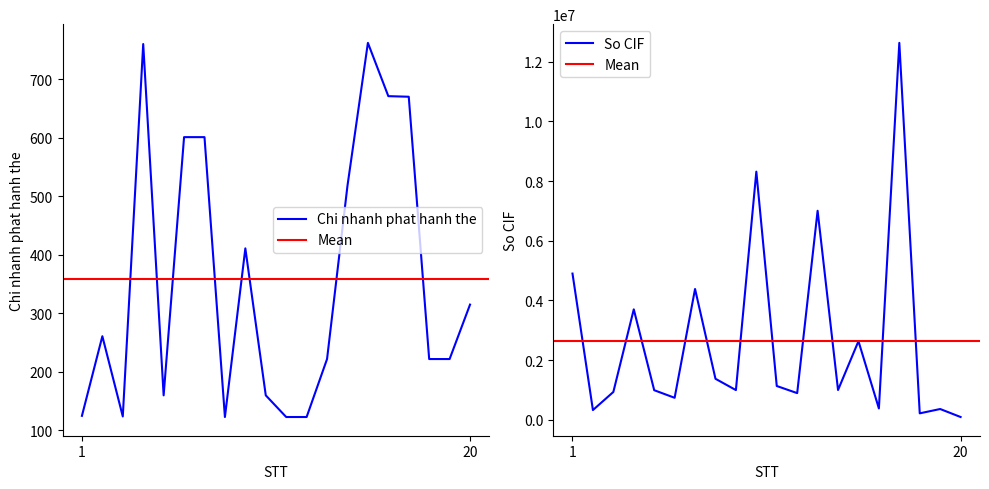

List the series in order of their peak value, lowest first.

Chi nhanh phat hanh the, So CIF